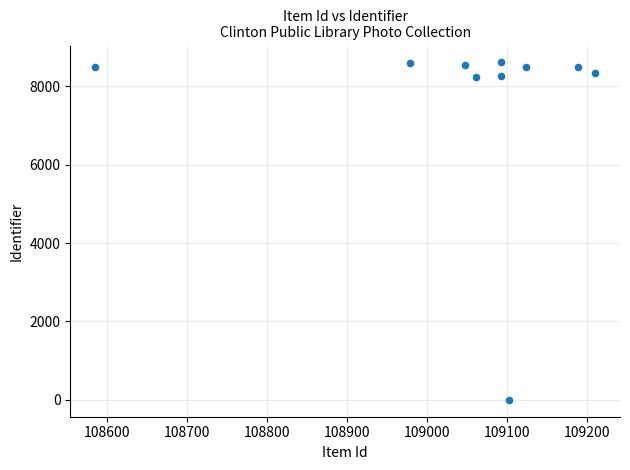

What is the average X value?

109048